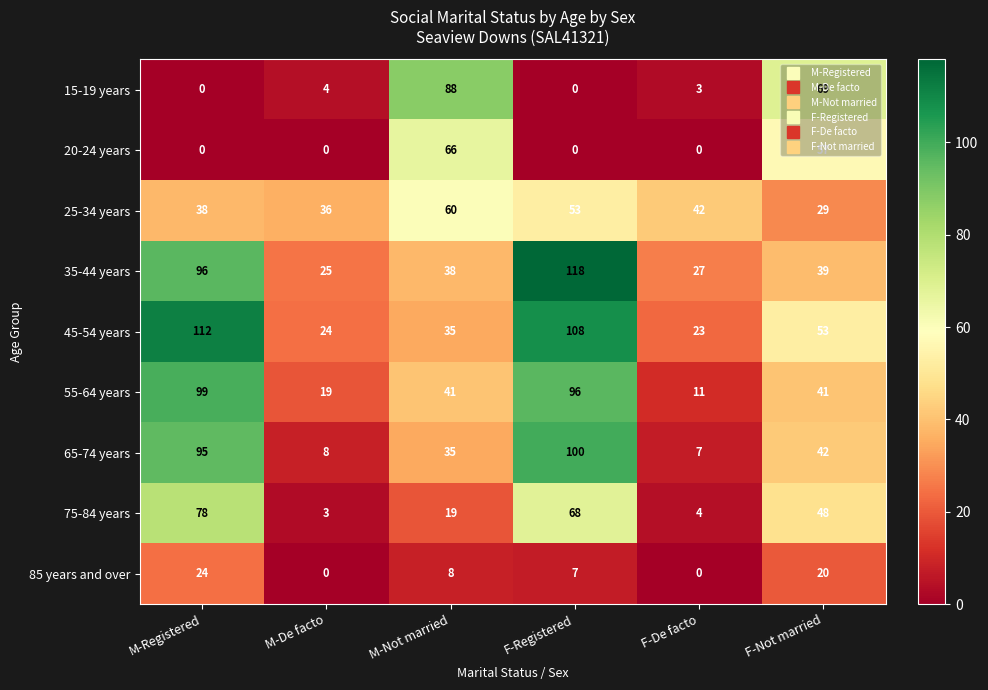

Which category has the highest value across all series?

F-Registered